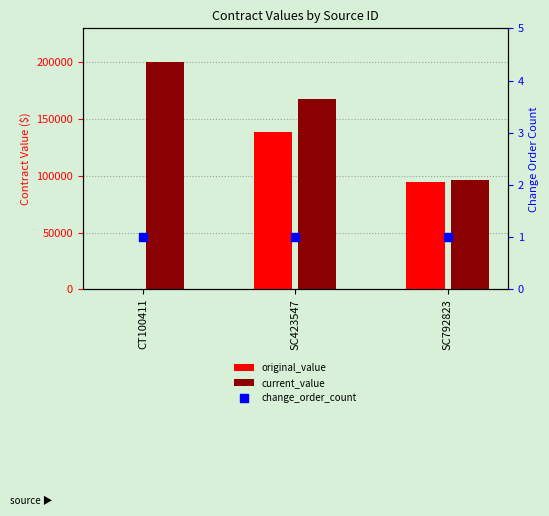

What are all the series names shown in the legend?

original_value, current_value, change_order_count